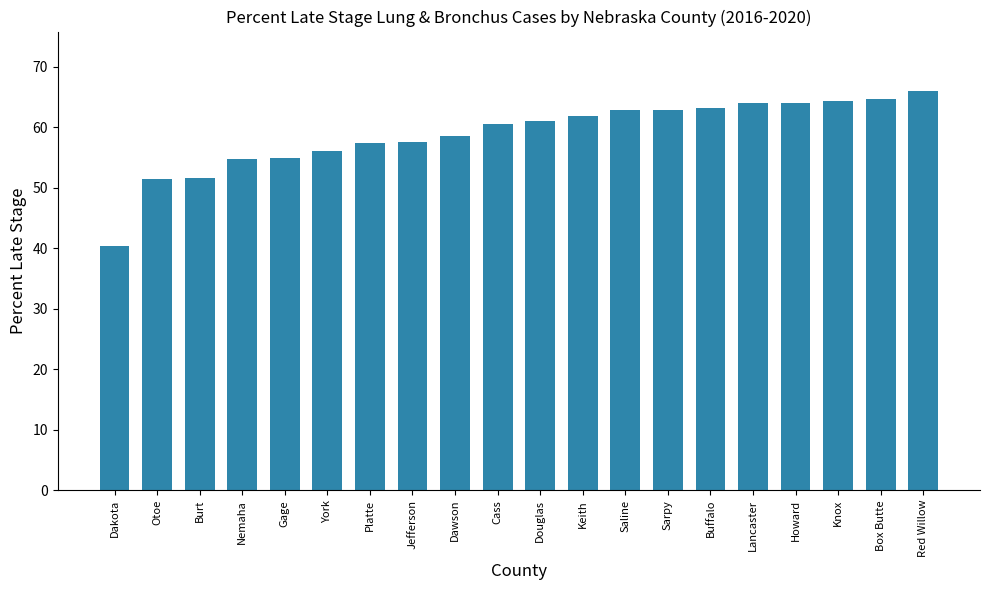

What position from the right is Sarpy?

7